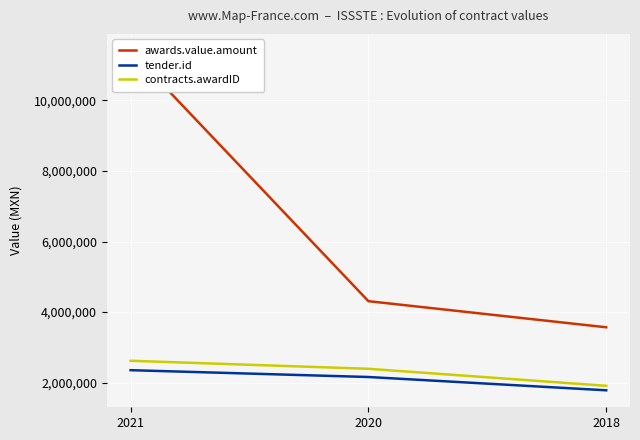

At how many categories does at least one series exceed 5045389?

1